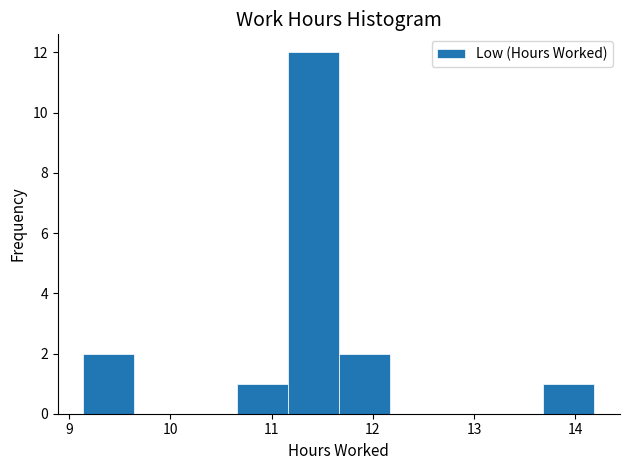

Over which range of the x-axis is the bar tallest?

11.2 to 11.7